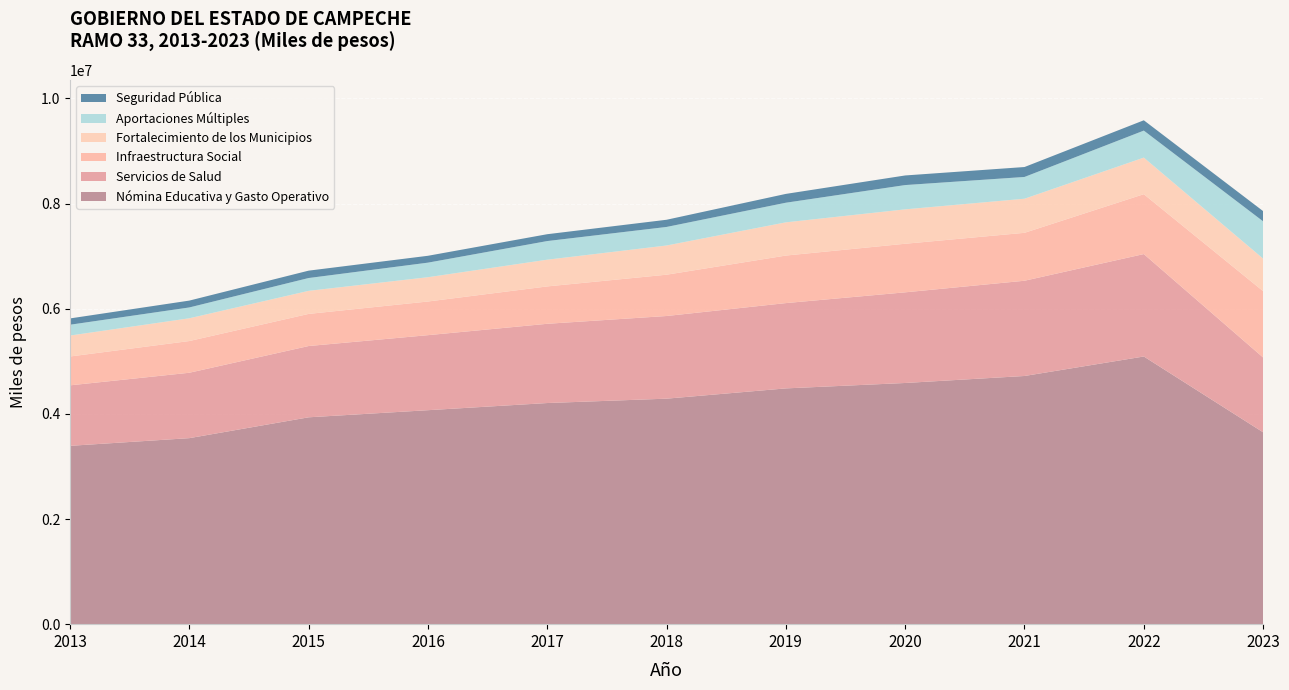

Reading right to left, extract all data points from this chart.

Nómina Educativa y Gasto Operativo: 2023=3648853	2022=5090572	2021=4719881	2020=4586764	2019=4483840	2018=4288575	2017=4205385	2016=4069313	2015=3933985	2014=3537600	2013=3391451
Servicios de Salud: 2023=1422669	2022=1948111	2021=1811486	2020=1724231	2019=1622431	2018=1572138	2017=1507240	2016=1426952	2015=1355593	2014=1243895	2013=1150508
Infraestructura Social: 2023=1261657	2022=1138692	2021=911293	2020=923873	2019=903973	2018=785475	2017=710789	2016=640101	2015=610952	2014=603181	2013=548719
Fortalecimiento de los Municipios: 2023=618711	2022=695826	2021=648440	2020=654333	2019=631798	2018=555476	2017=508306	2016=462144	2015=438673	2014=432746	2013=398379
Aportaciones Múltiples: 2023=709324	2022=513478	2021=413938	2020=461651	2019=373156	2018=352629	2017=354238	2016=276784	2015=243722	2014=205970	2013=205553
Seguridad Pública: 2023=194171	2022=196133	2021=188953	2020=182774	2019=167774	2018=136809	2017=130294	2016=130579	2015=140219	2014=130291	2013=119855